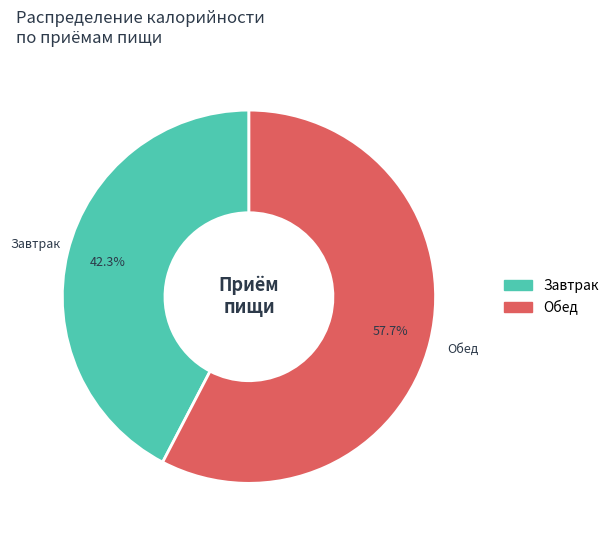

Between Завтрак and Обед, which is larger?

Обед